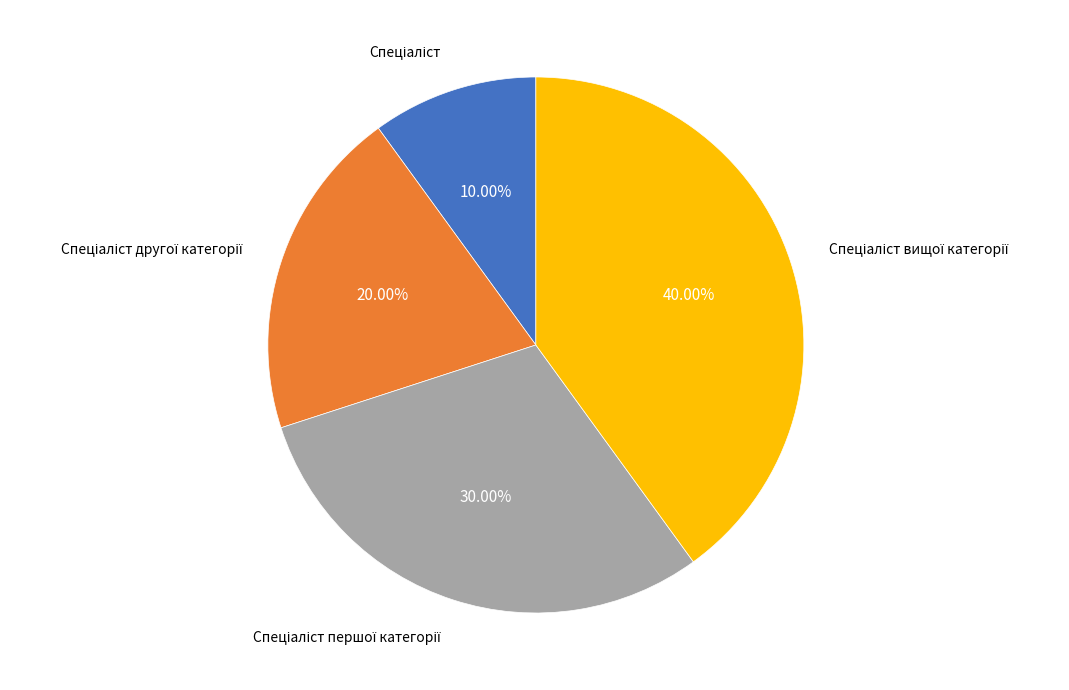

Is there any slice that represents more than half of the pie?

No